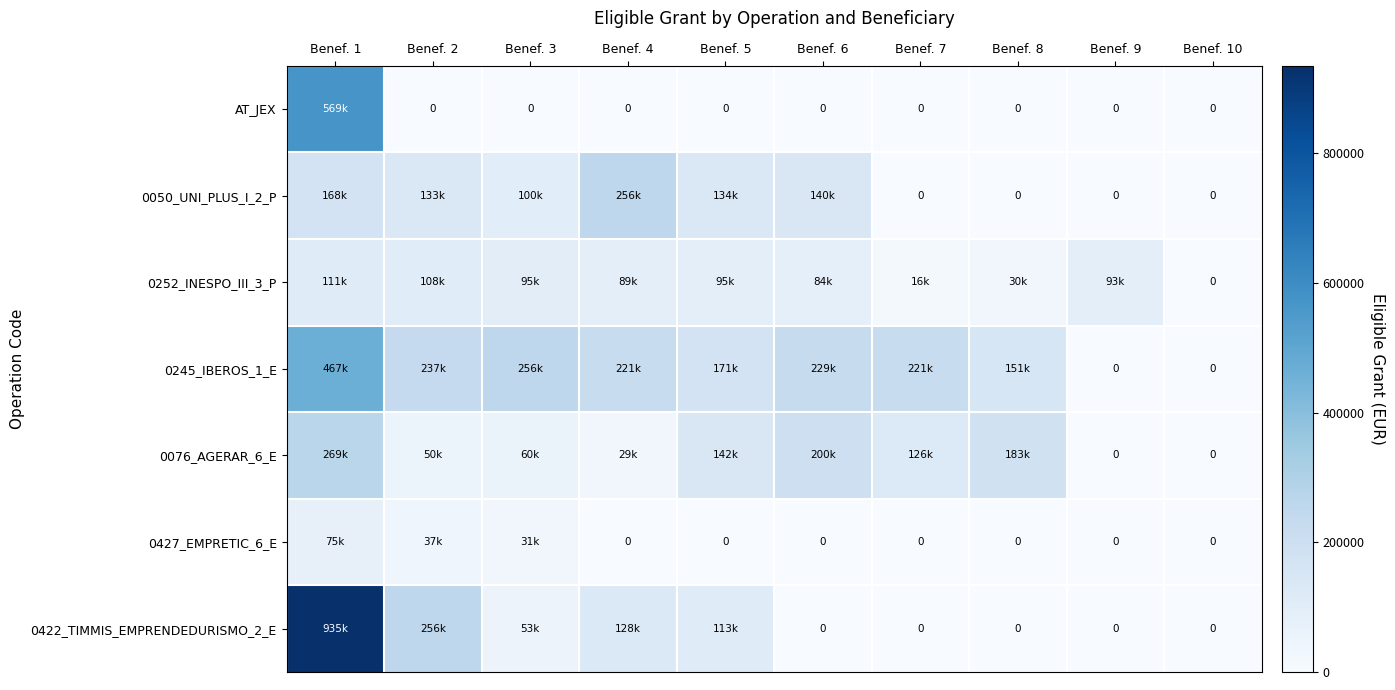

Which series changed the most between Benef. 1 and Benef. 9?

0422_TIMMIS_EMPRENDEDURISMO_2_E